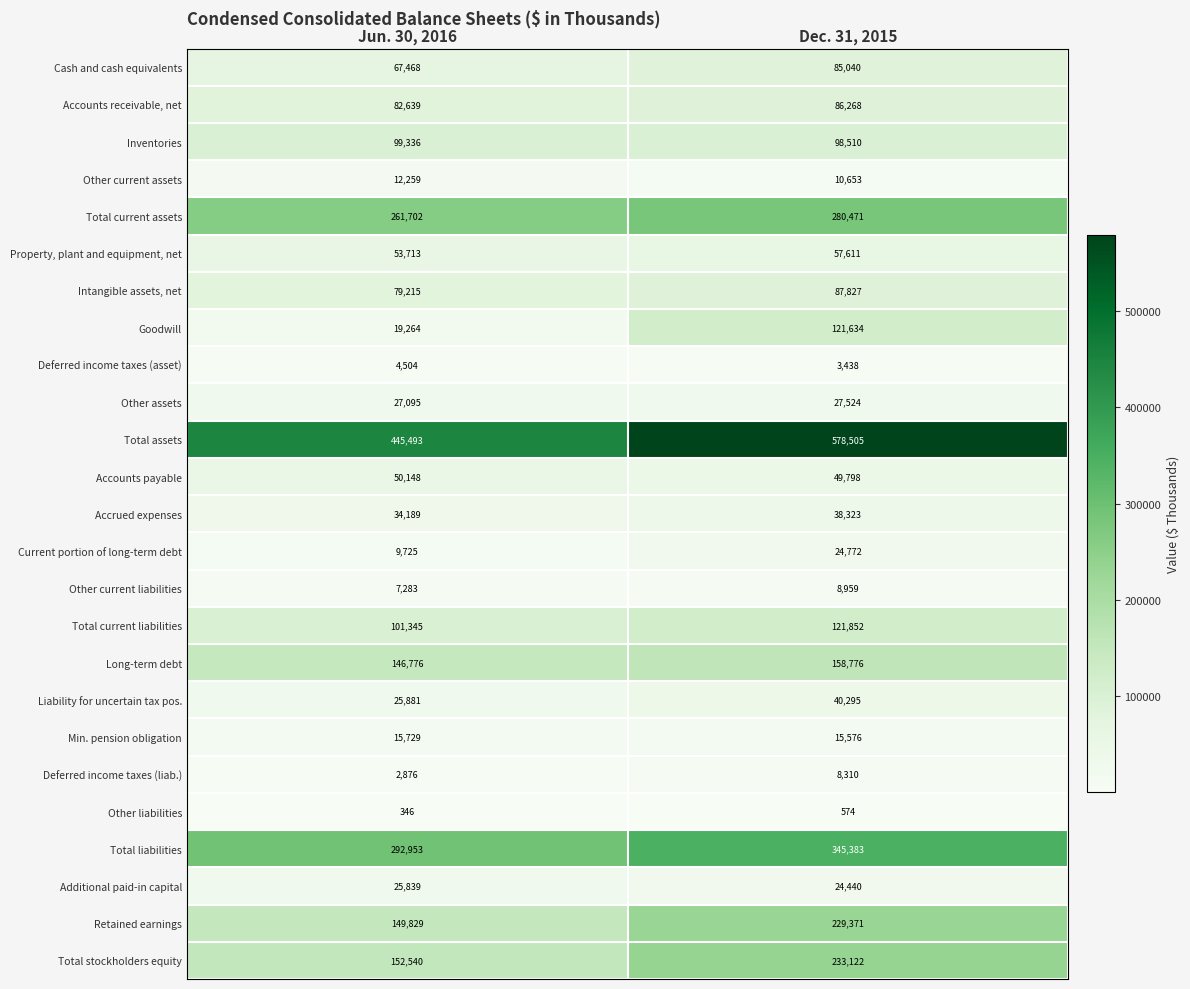

Which series changed the most between Jun. 30, 2016 and Dec. 31, 2015?

Total assets